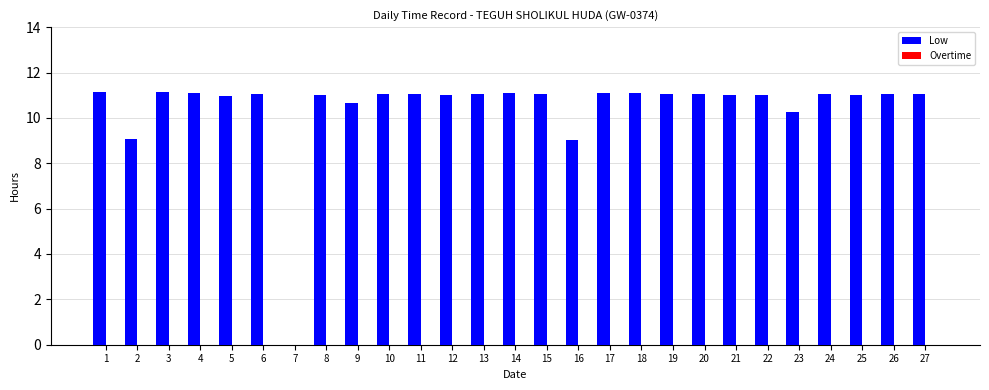

The value at 21 is 11.0. True or false?

True